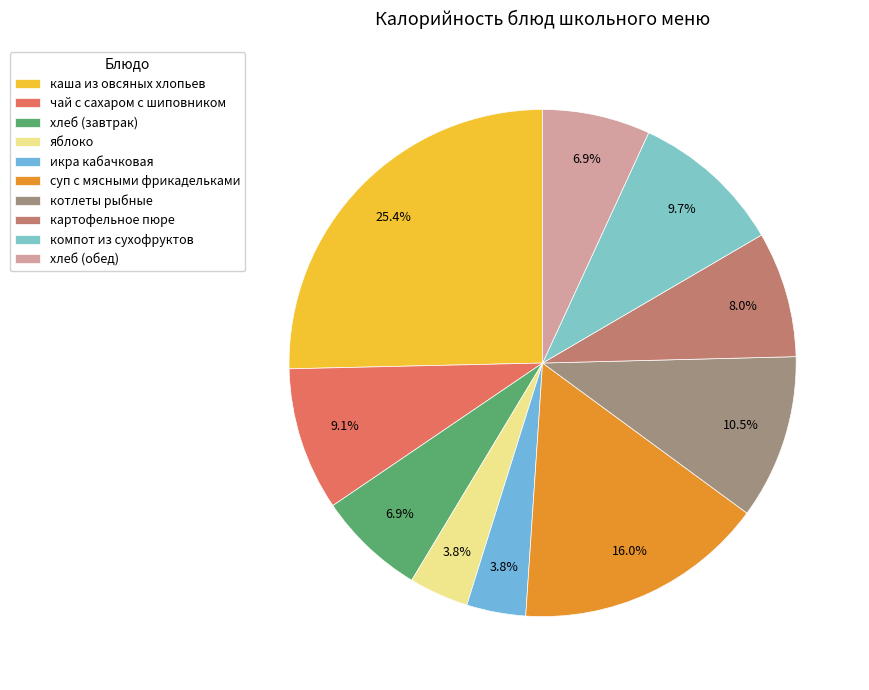

Count the number of slices in the pie.

10